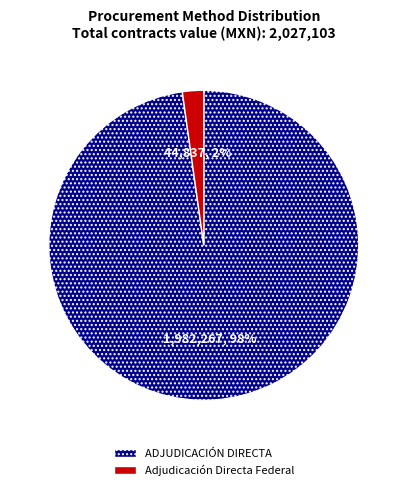

Between ADJUDICACIÓN DIRECTA and Adjudicación Directa Federal, which is larger?

ADJUDICACIÓN DIRECTA